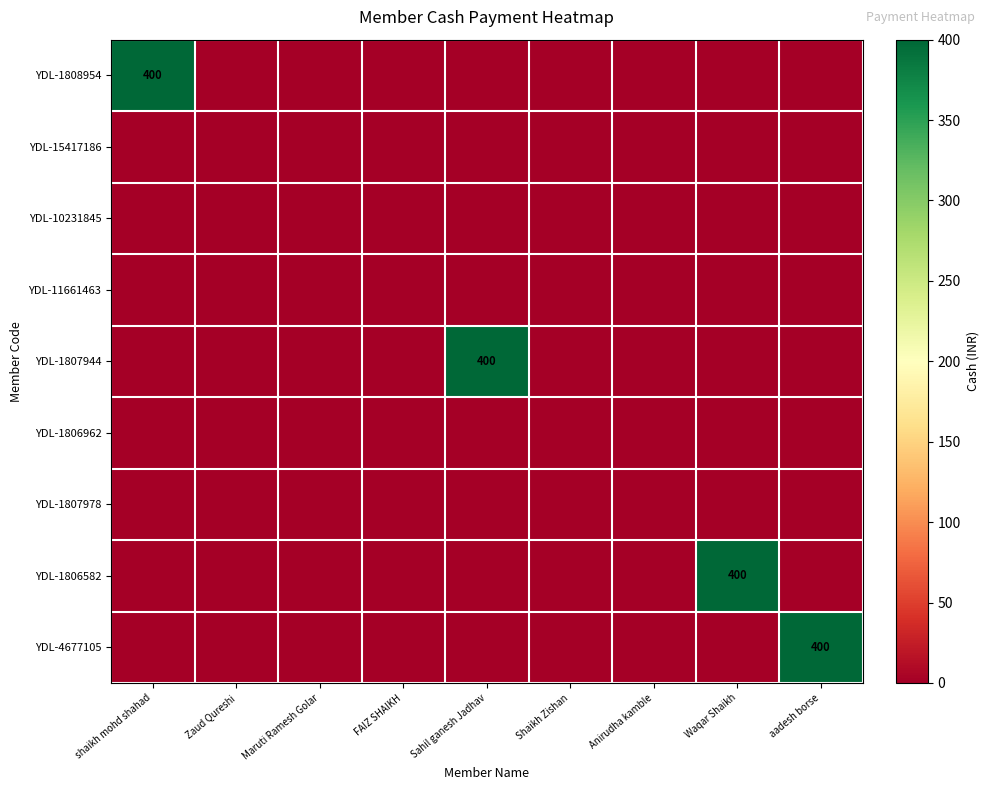

List the labels in order of YDL-11661463 value, largest first.

shaikh mohd shahad, Zaud Qureshi, Maruti Ramesh Golar, FAIZ SHAIKH, Sahil ganesh Jadhav, Shaikh Zishan, Anirudha kamble, Waqar Shaikh, aadesh borse